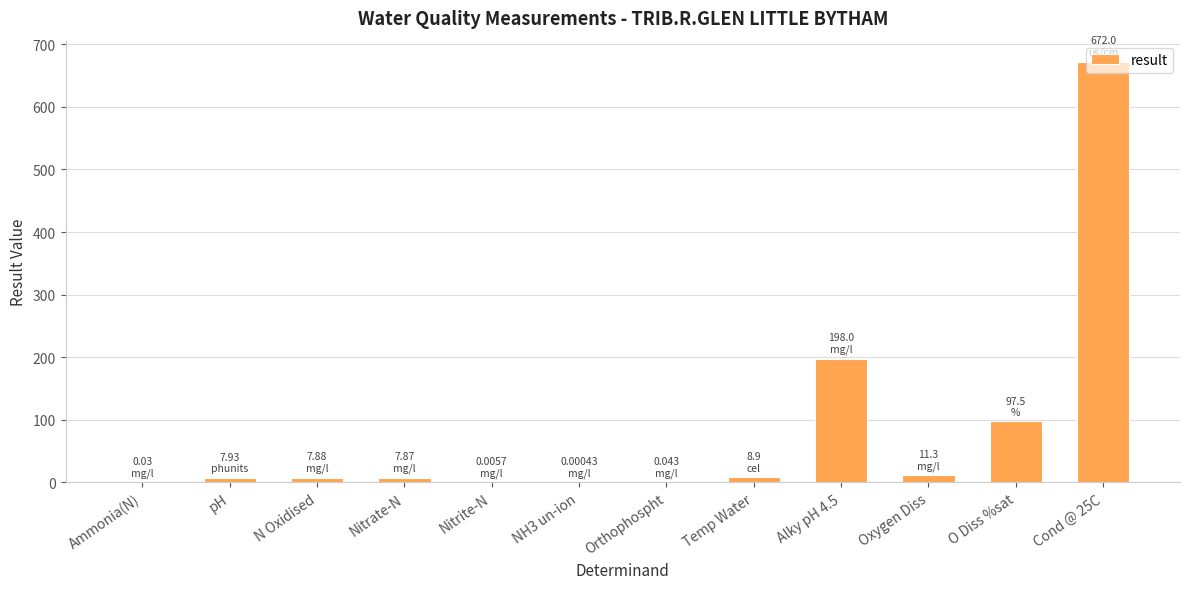

What is the sum of all values?

1011.5